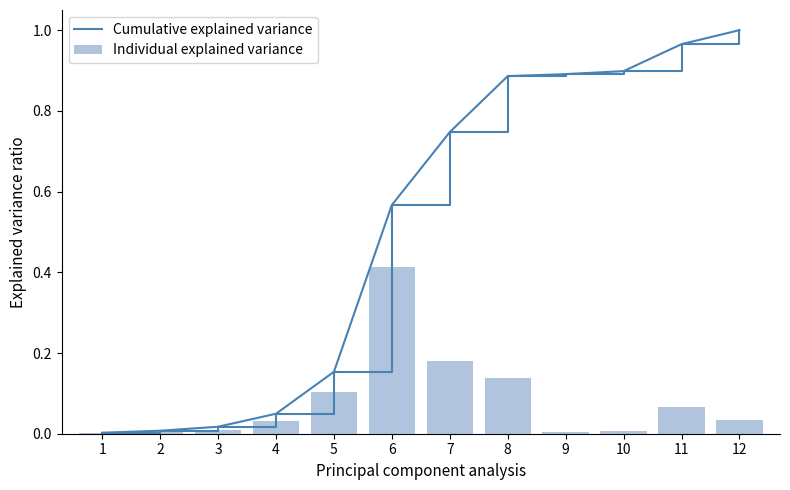

How many groups of bars are there?

12